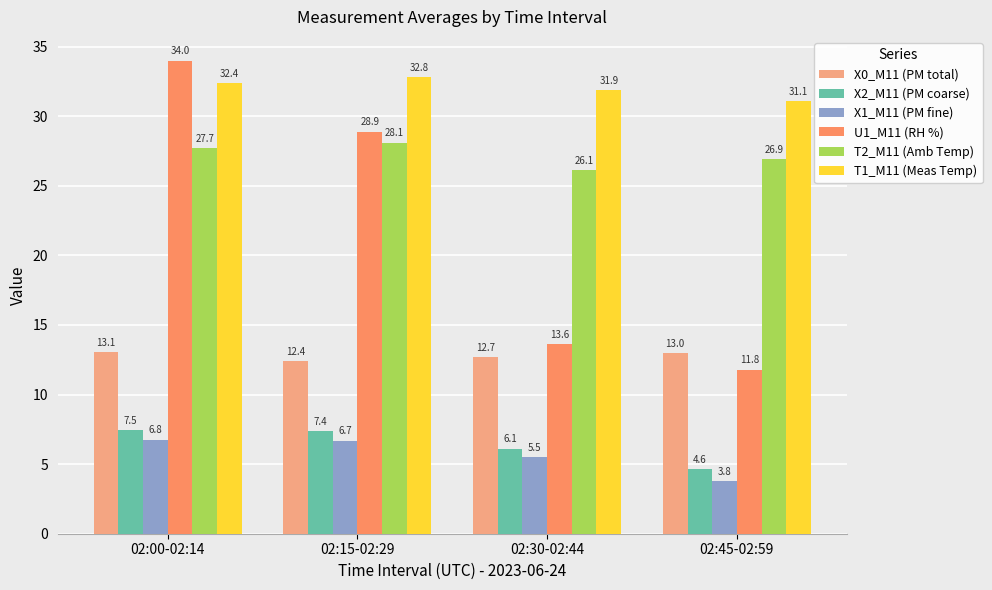

How many data points in X1_M11 (PM fine) are less than 6?

2